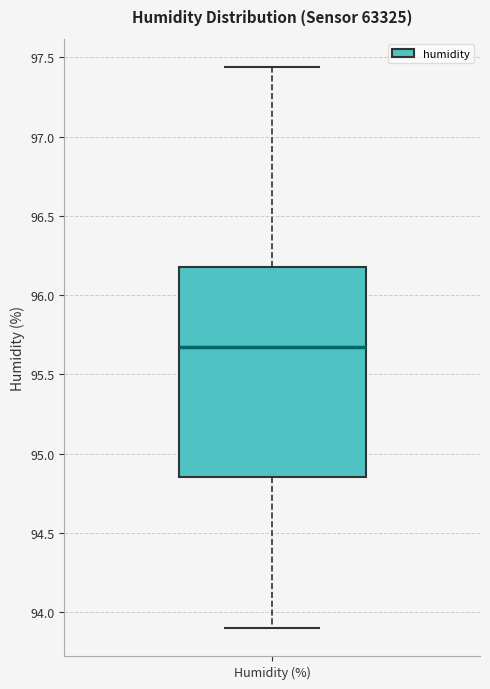

Transcribe this box plot: give where the median line is, the range the box spans, and where the two whiskers end, as read against the y-axis. The values are not printed on the chart, so give them approximately, as read against the axis.

median 95.70, box 94.85 to 96.20, whiskers 93.90 to 97.45